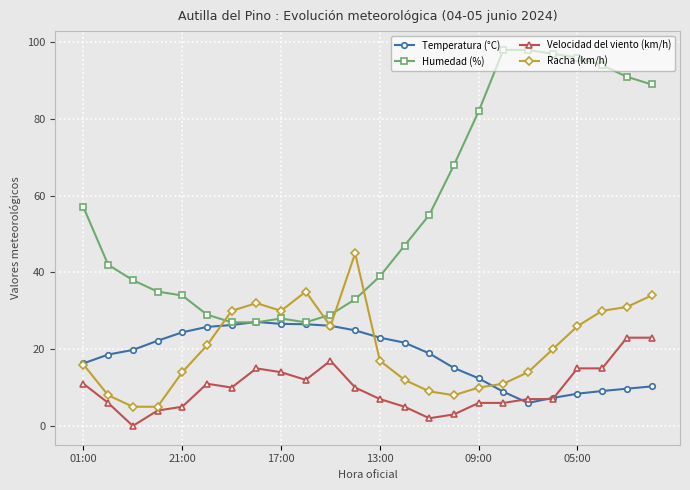

Which series has the largest range (max minus min)?

Humedad (%)